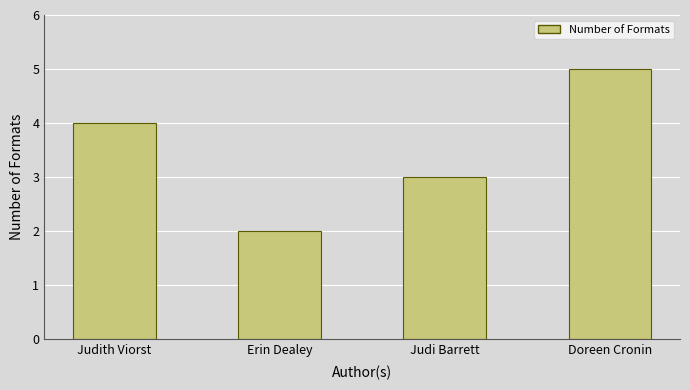

What position from the left is Judith Viorst?

1